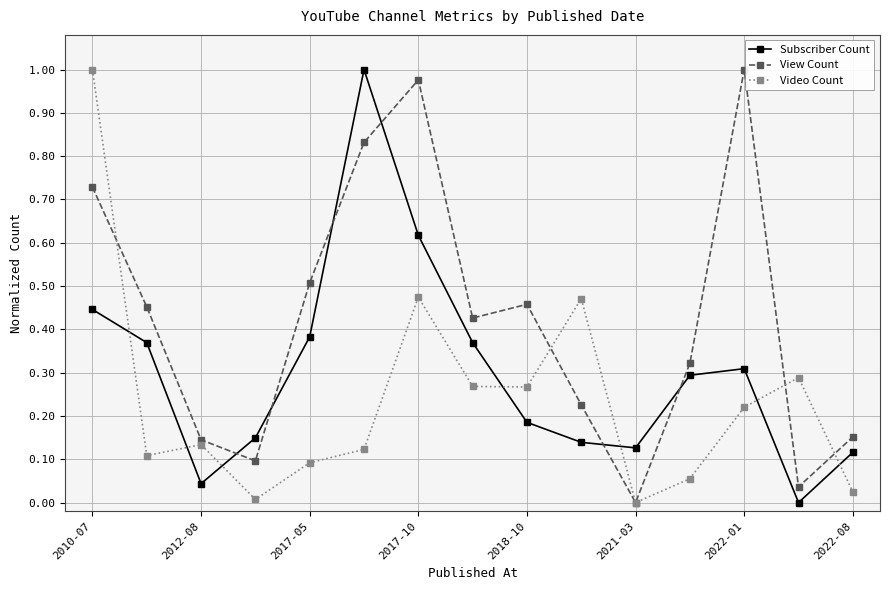

True or false: Video Count and Subscriber Count intersect in this chart.

True